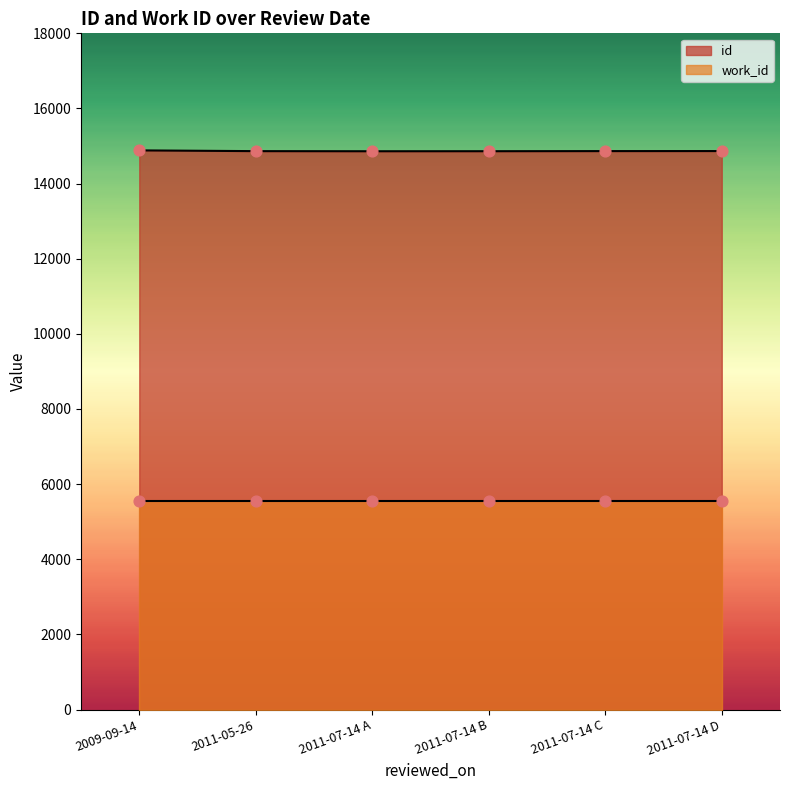

Which series has the largest total across all categories?

id